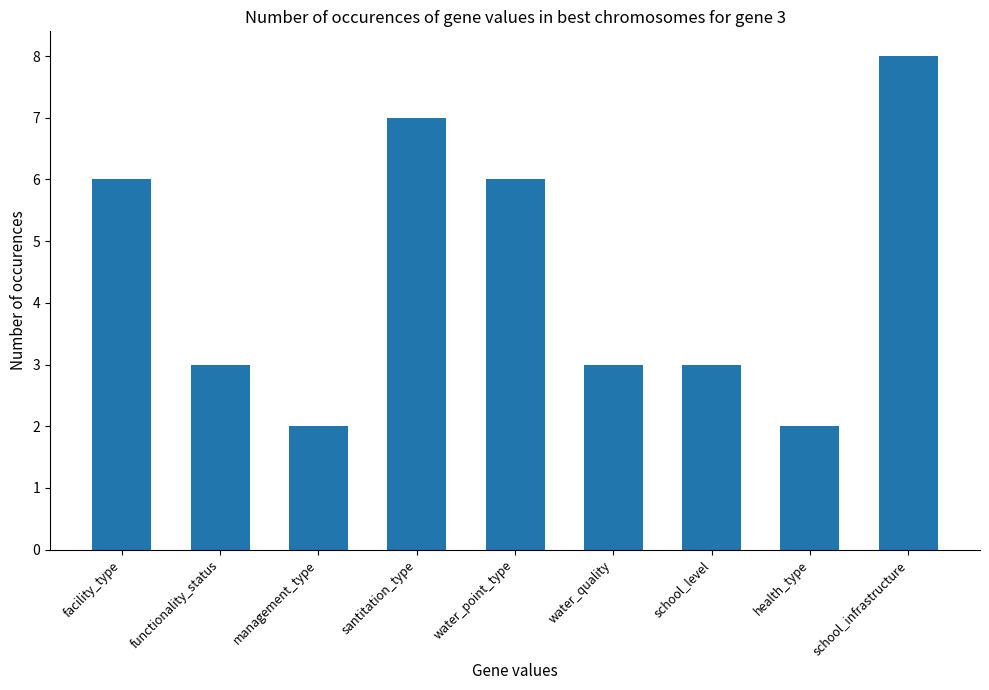

What is the difference between the second highest and second lowest values?

5